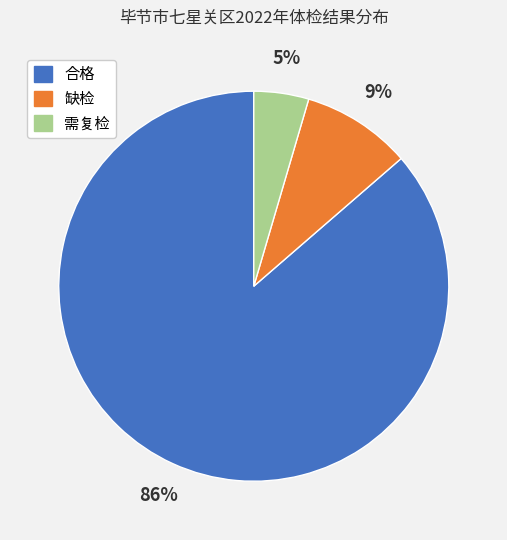

Does 缺检 account for over 50% of the chart?

No